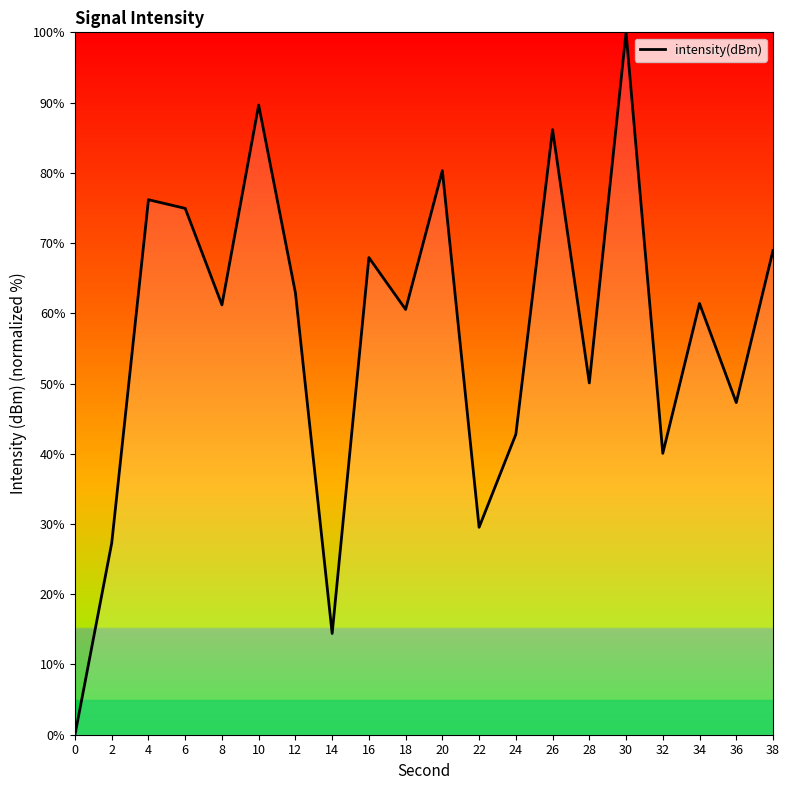

True or false: the data has more than 1 interior local peaks.

True